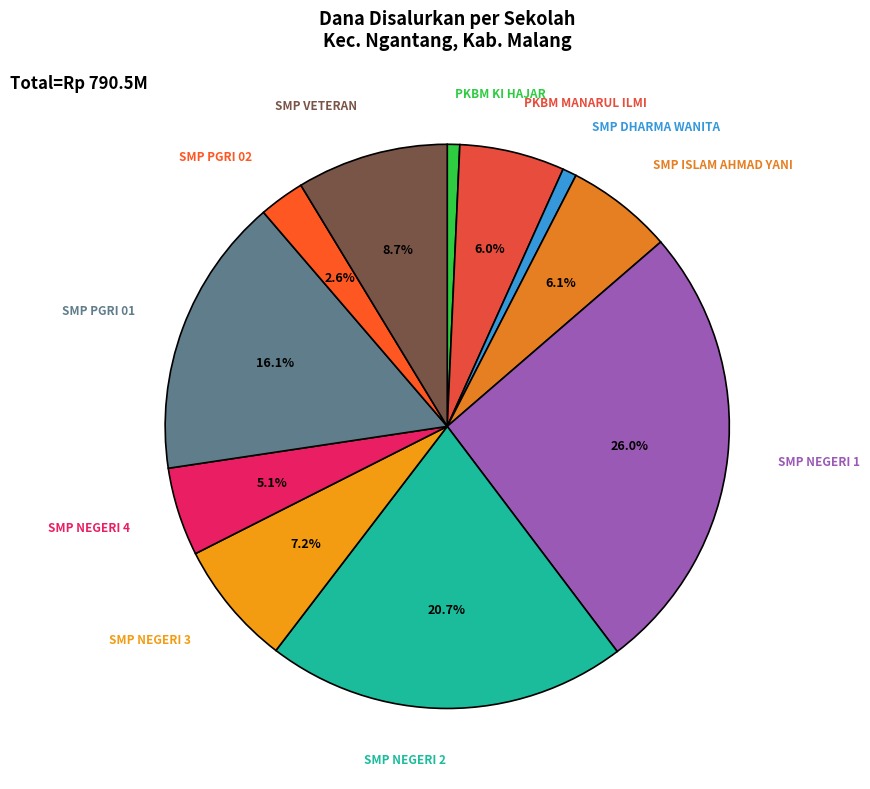

Which has a higher value, SMP PGRI 01 or SMP NEGERI 2?

SMP NEGERI 2